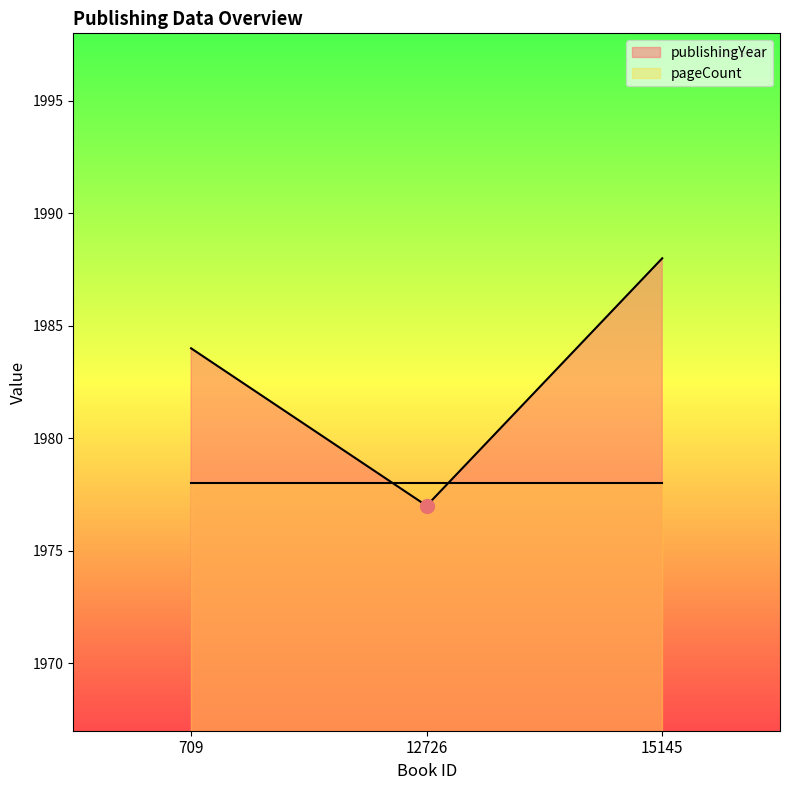

Reading left to right, transcribe all the data shown in this chart.

709=1984	12726=1977	15145=1988